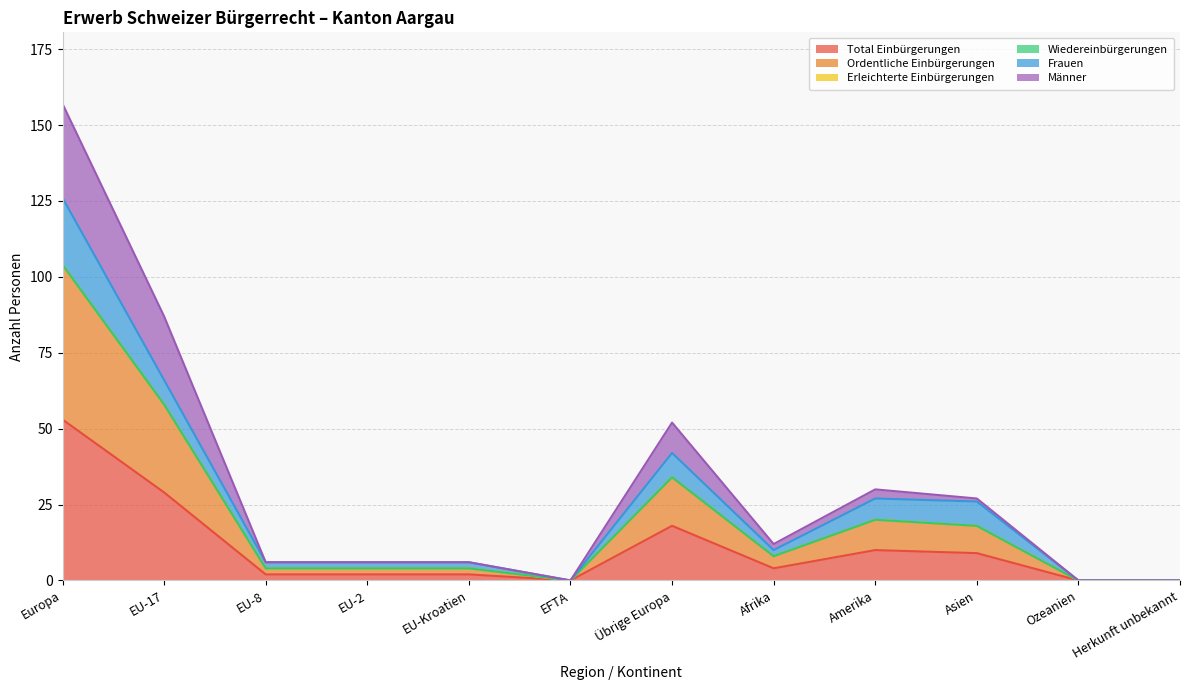

Does the chart have visible grid lines?

Yes